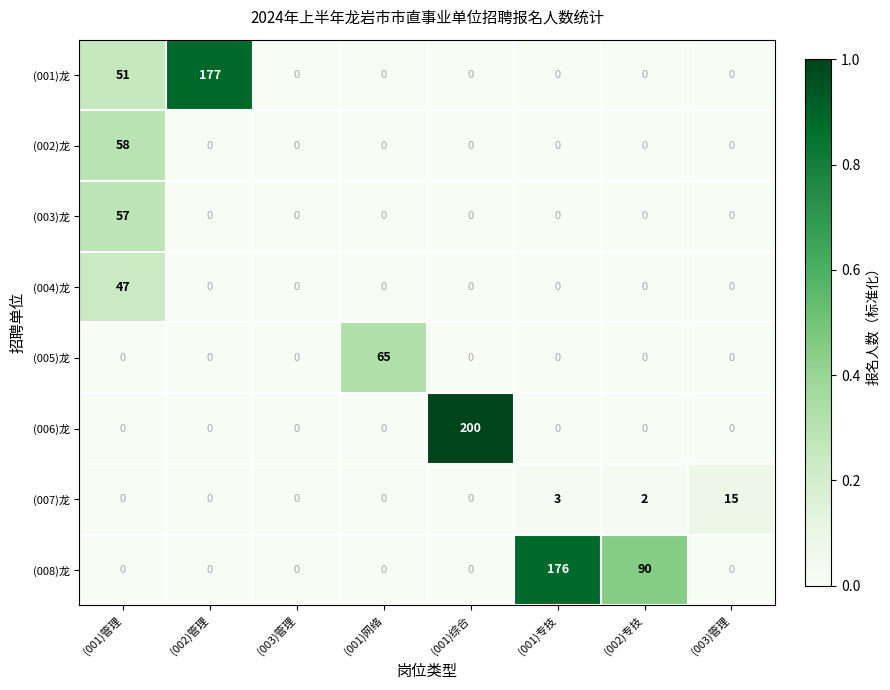

Count the number of data series in this chart.

8